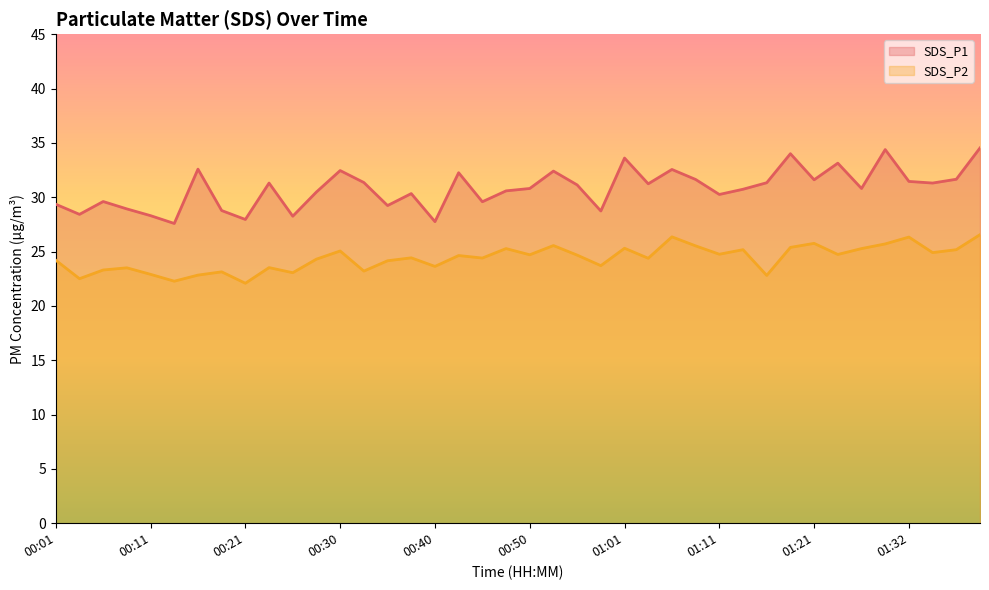

Where is the first local maximum for SDS_P1?

00:06